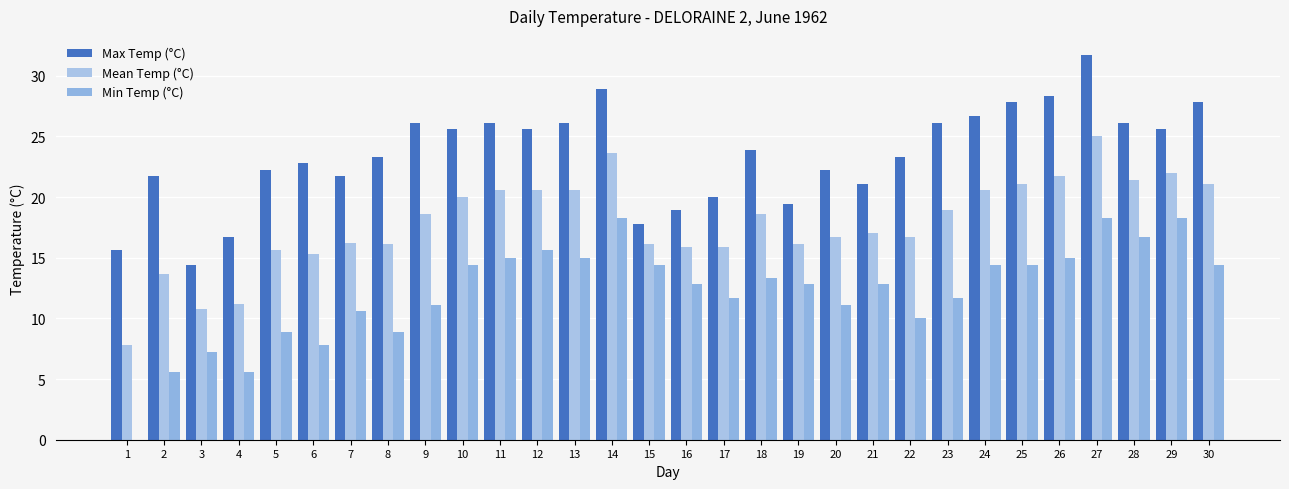

How many groups of bars are there?

30